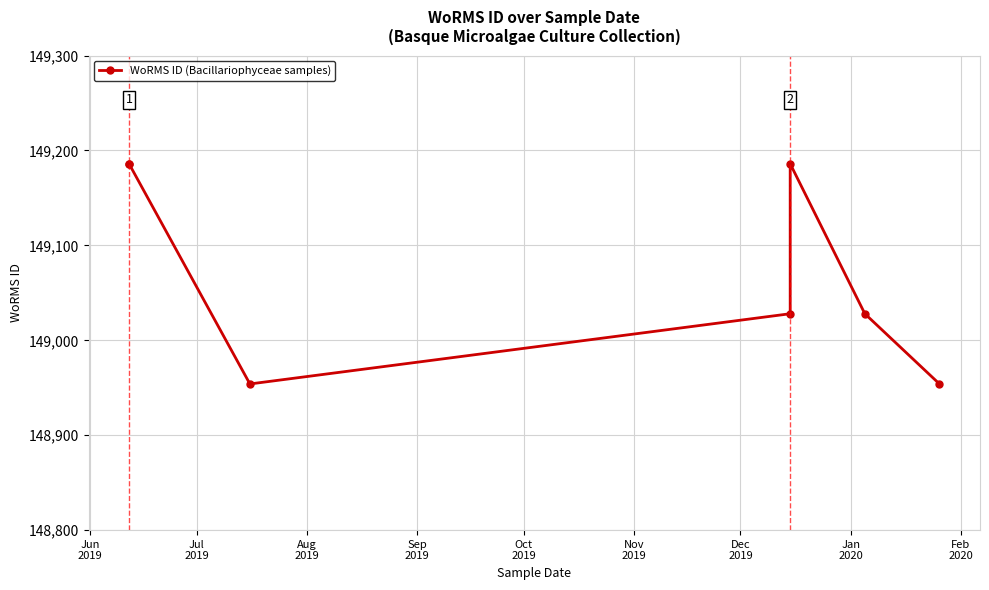

What is the difference between the maximum and minimum values?

232